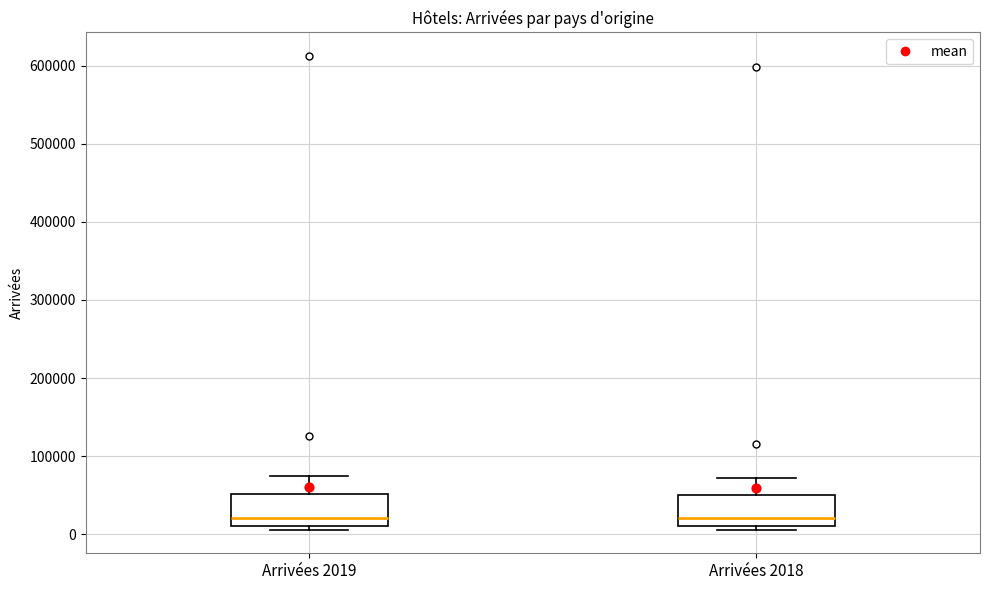

Reading left to right, transcribe this box plot: for each box, give where its median line is, the range the box spans, and where its two whiskers end, as read against the y-axis. The values are not printed on the chart, so give them approximately, as read against the axis.

Arrivées 2019: median 20000, box 10000 to 50000, whiskers 10000 (just below the box's lower edge) to 70000
Arrivées 2018: median 20000, box 10000 to 50000, whiskers 10000 (just below the box's lower edge) to 70000